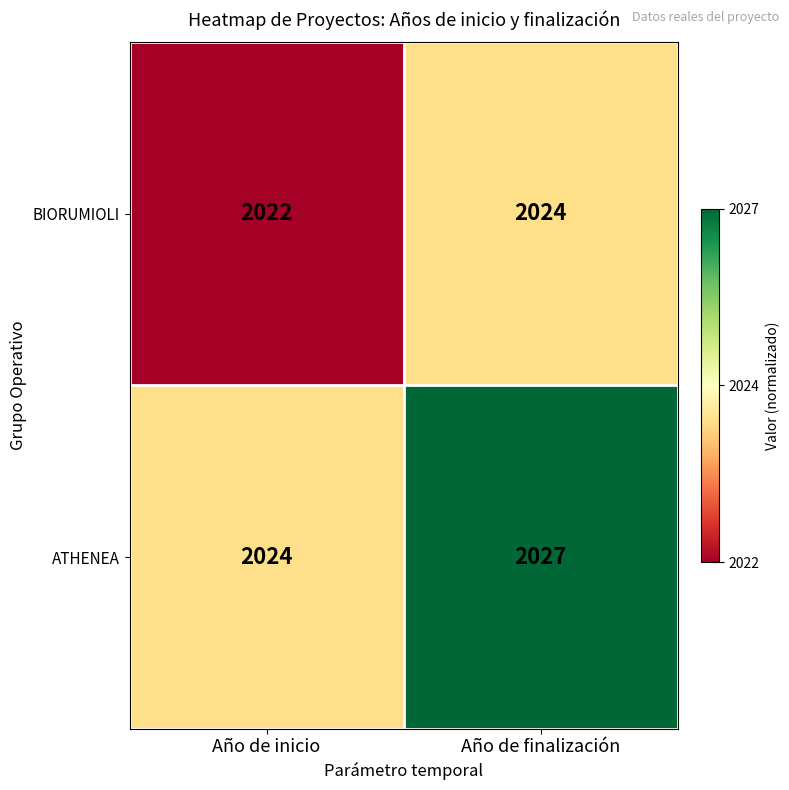

Which series has the largest range (max minus min)?

ATHENEA